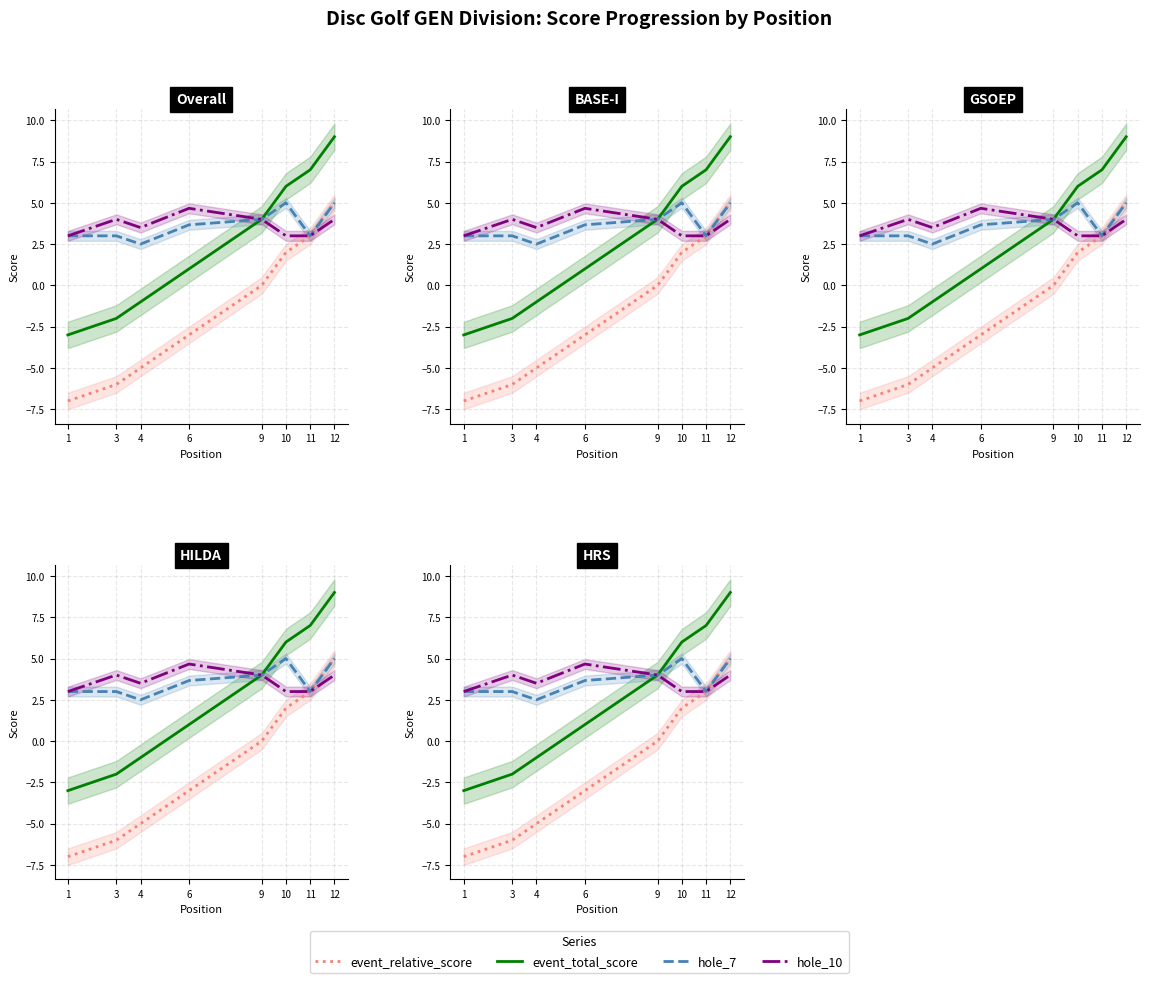

What is the minimum value for hole_7?

2.5